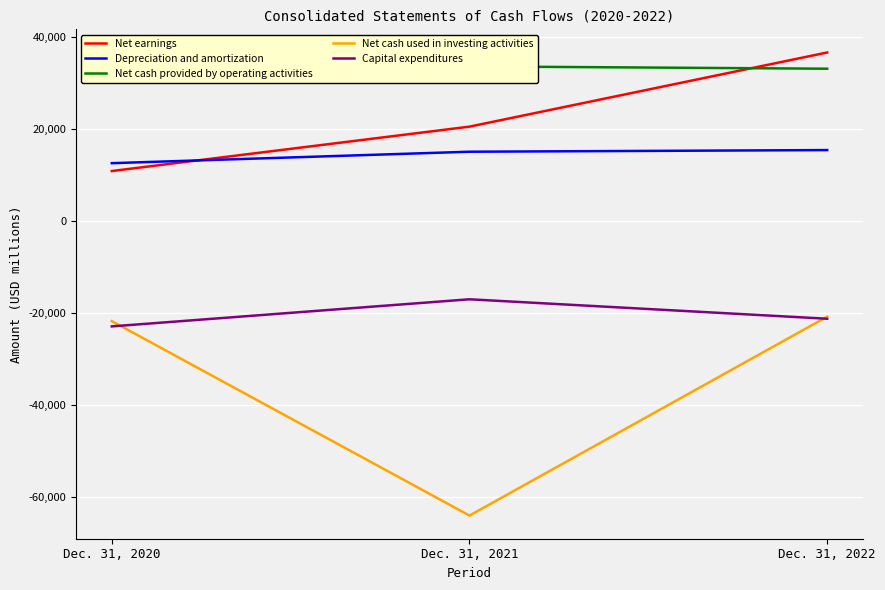

What is the difference between the second highest and minimum values in the Net earnings series?

9643